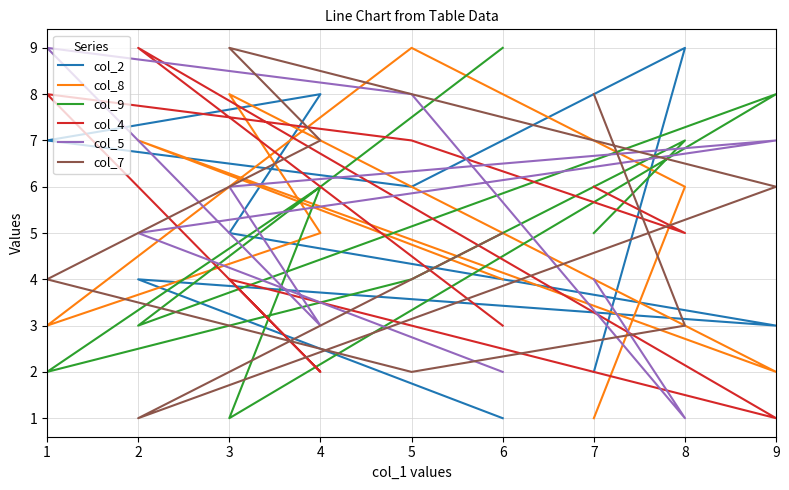

What are all the series names shown in the legend?

col_2, col_8, col_9, col_4, col_5, col_7